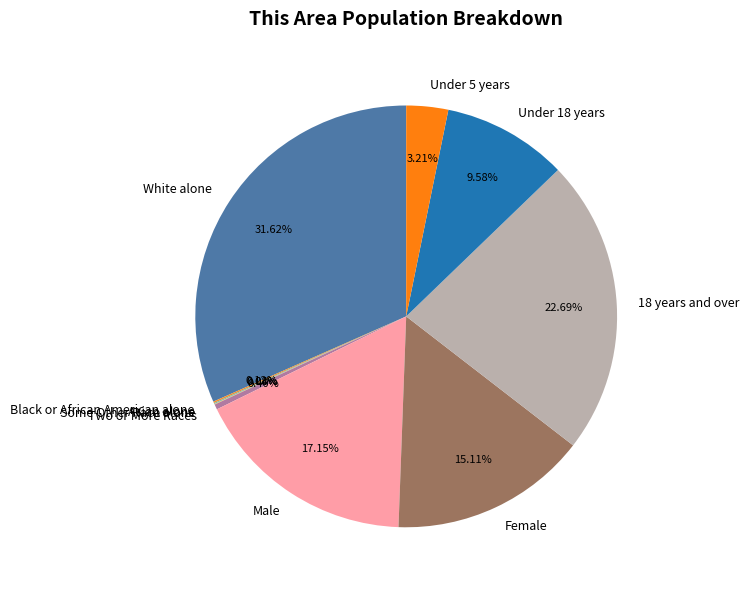

Which slice is the largest?

White alone